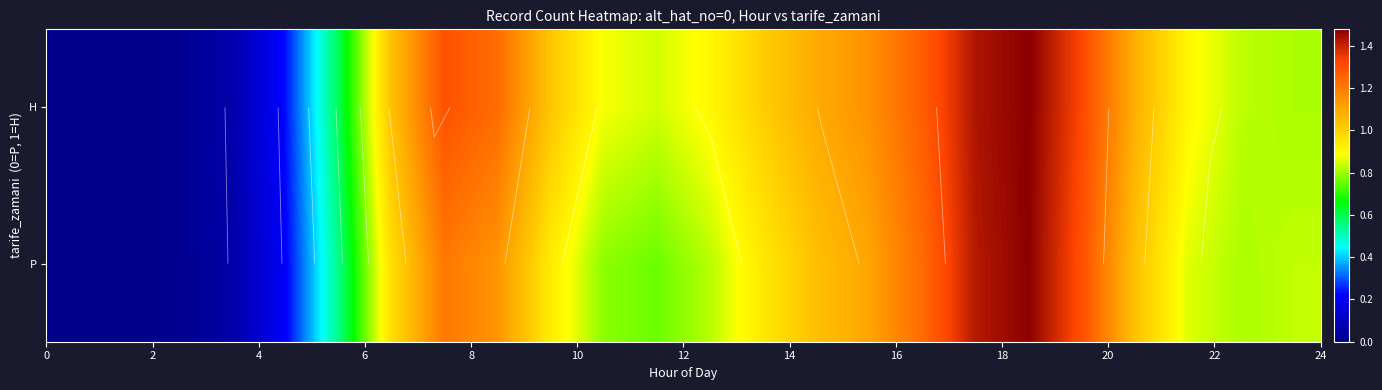

List the series in order of their overall mean, lowest first.

P, H